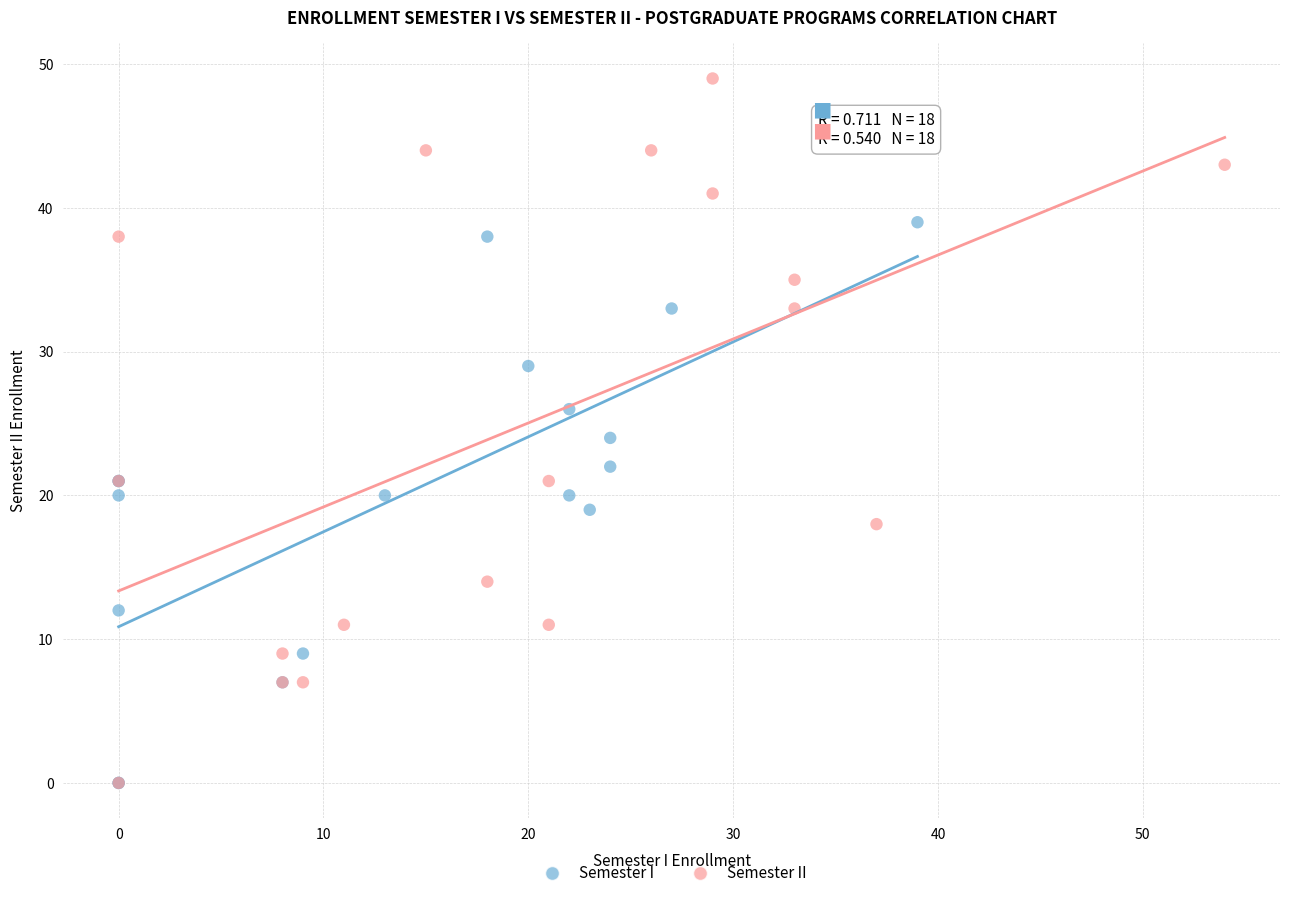

Which series has the largest Y range (max minus min)?

Semester II